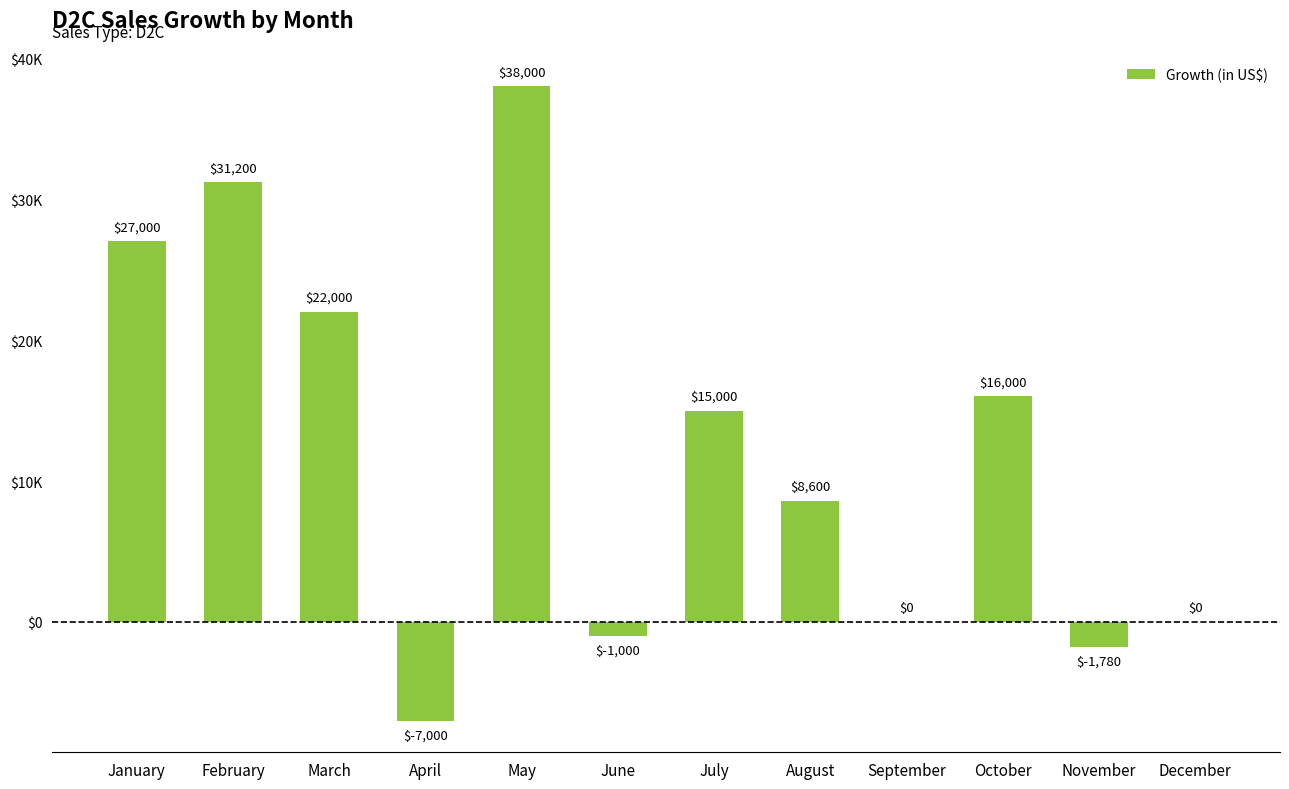

At which label is the value closest to 15500?

July